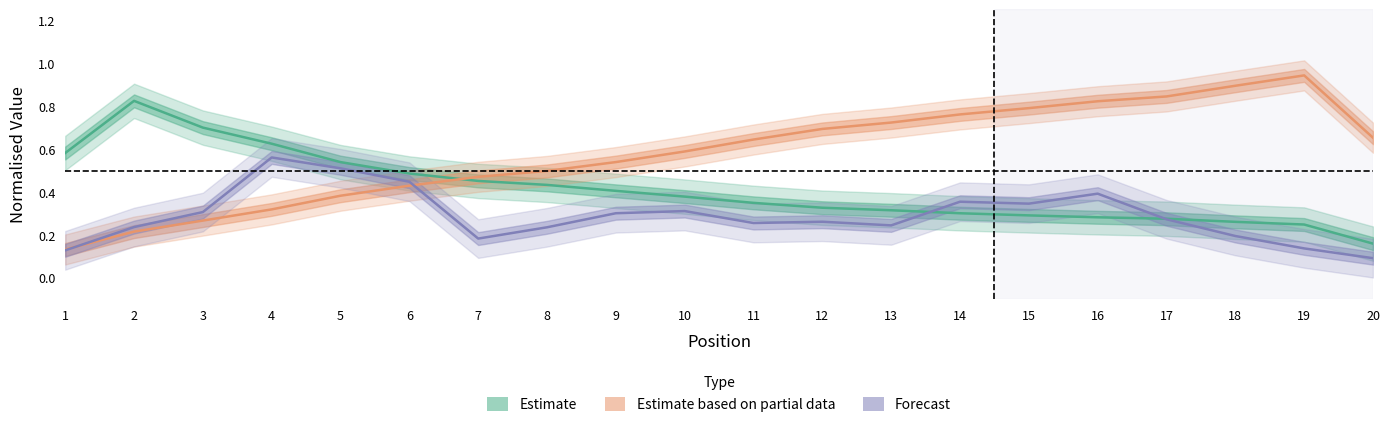

Between 16 and 18, which series saw the biggest shift?

Forecast